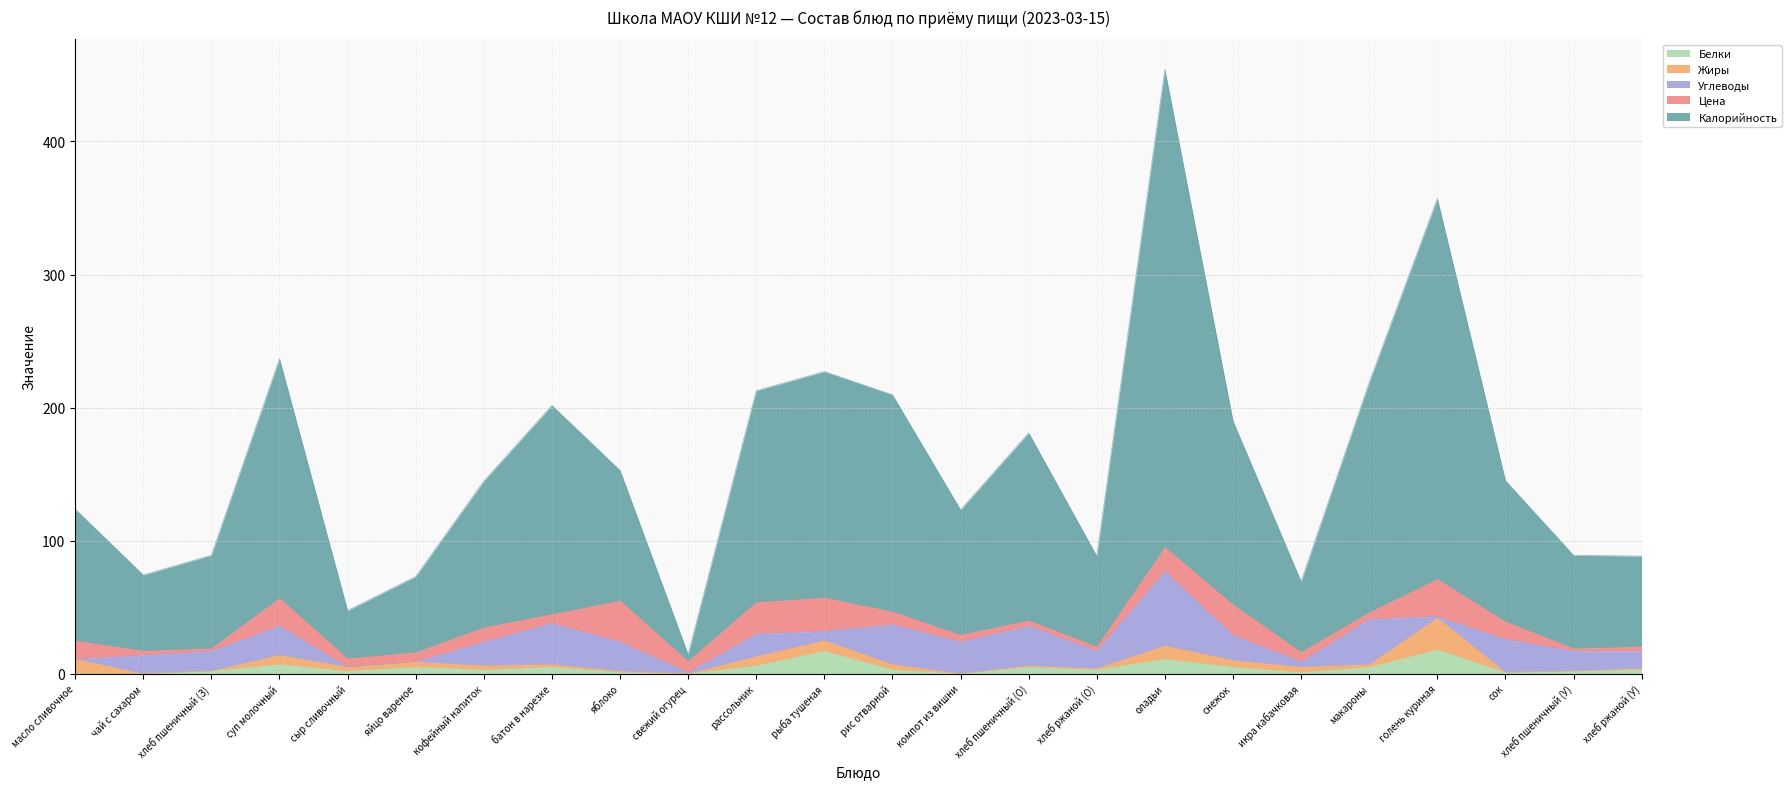

What is the approximate value of Калорийность at 20?

286.0